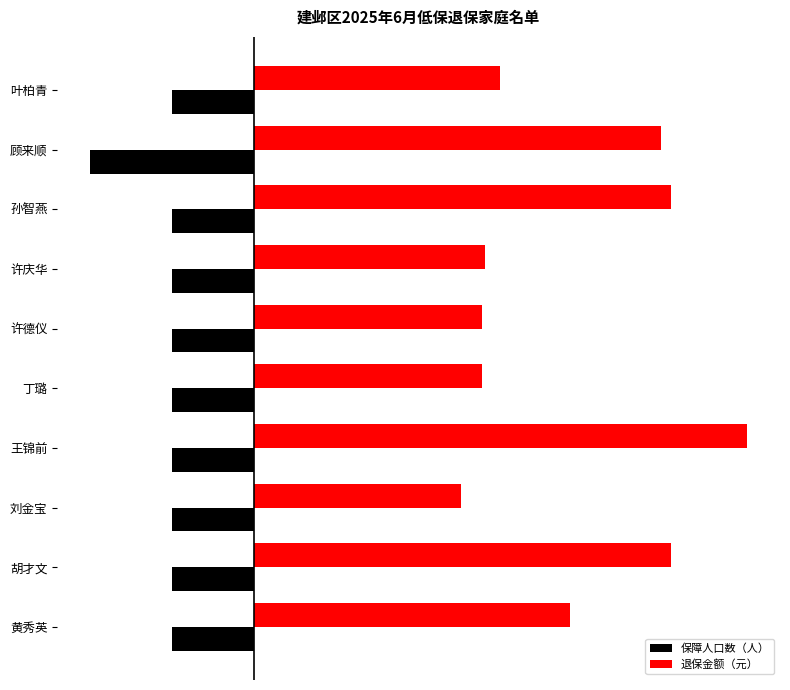

At which category is the sum across all series the highest?

王锦前